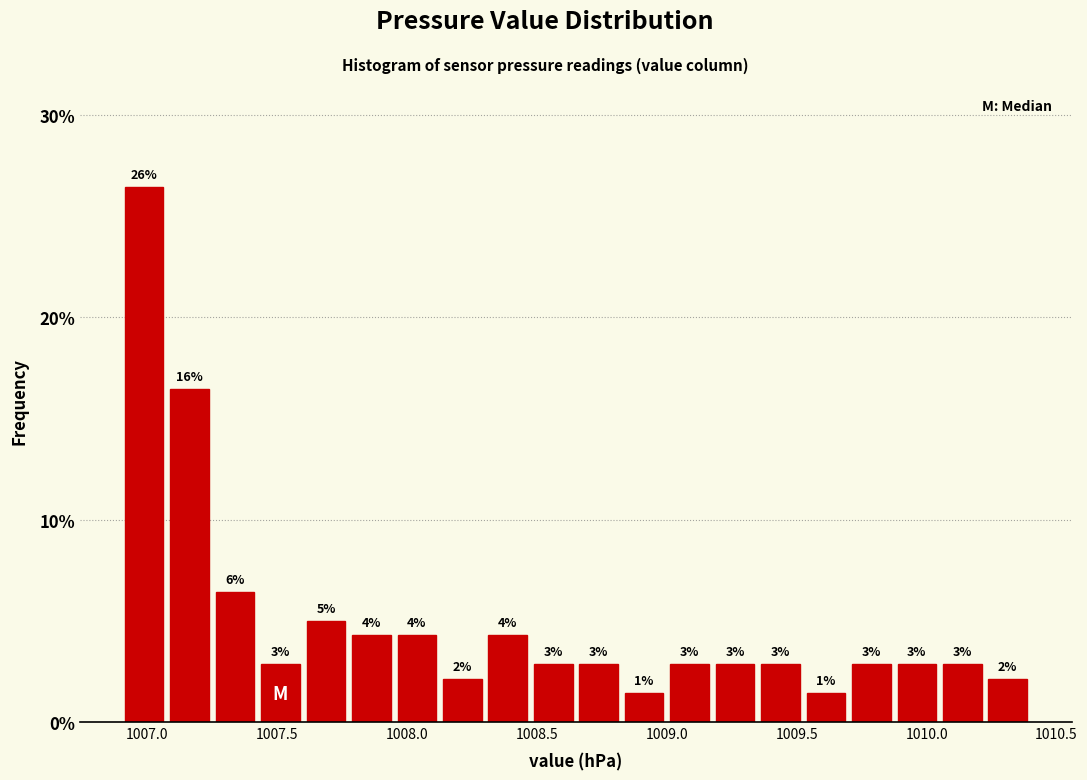

Read against the x-axis, roughly where is the centre of the tallest bar?

1007.00